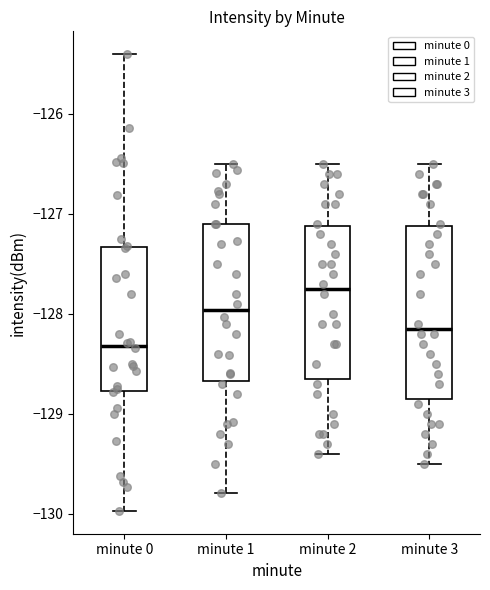

Where does the upper whisker of the box for minute 3 end on the y-axis? The values are not printed on the chart, so give them approximately, as read against the axis.

-126.5